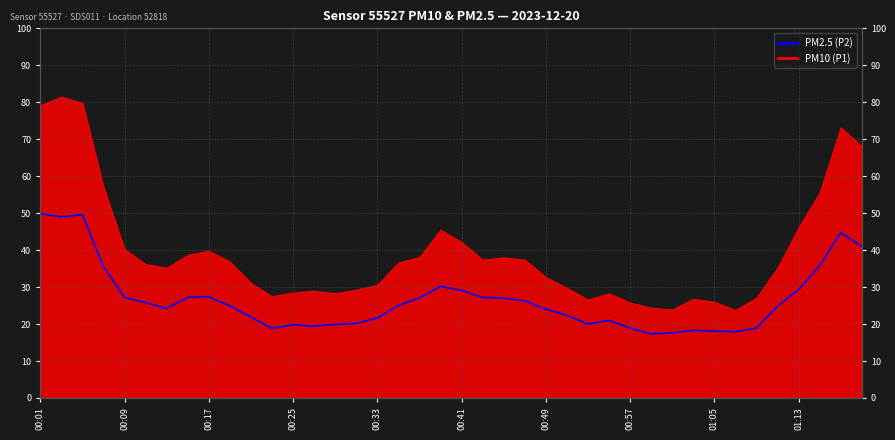

Count the number of values greater than 24.

22